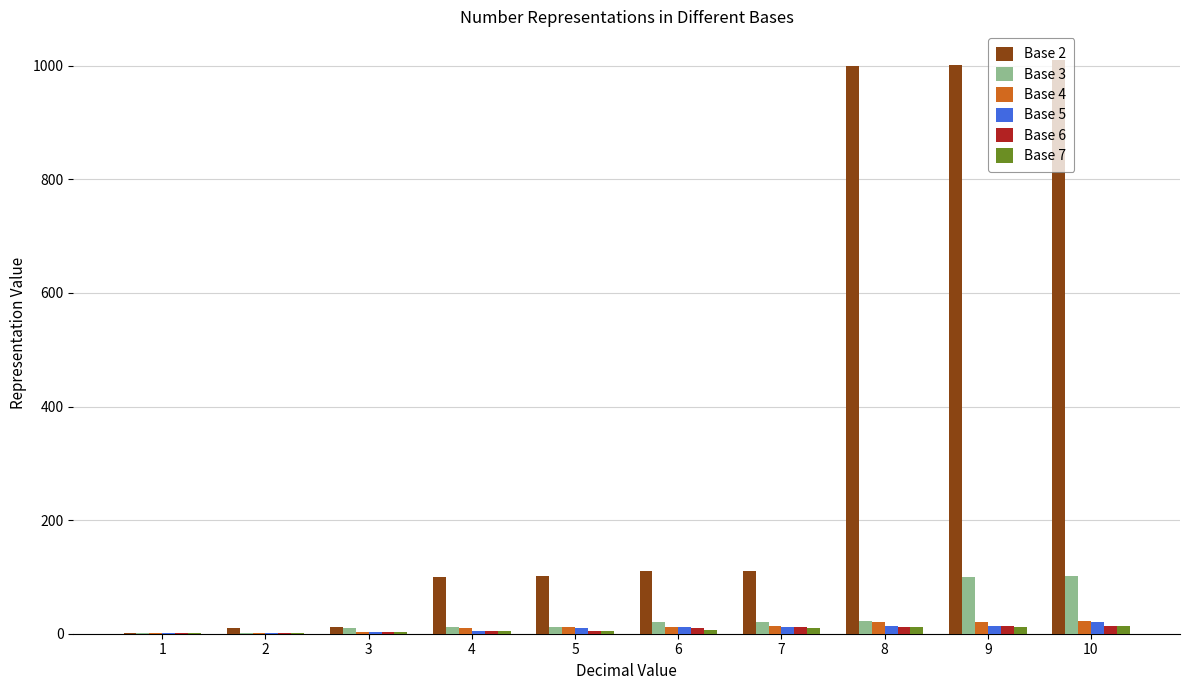

What is the sum of the Base 2 values at 6 and 4?

210